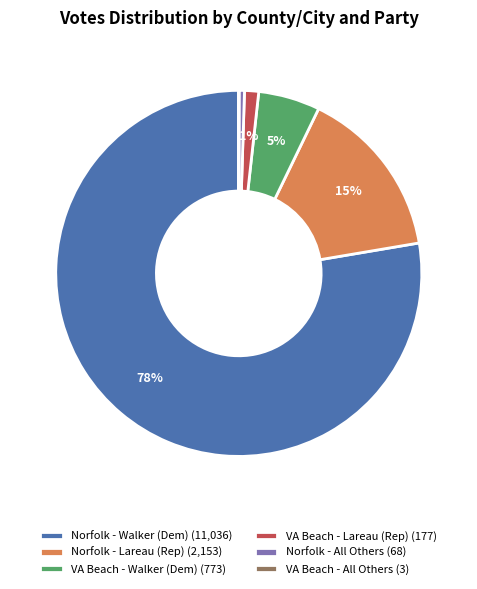

Which category accounts for the majority?

Norfolk - Walker (Dem) (11,036)